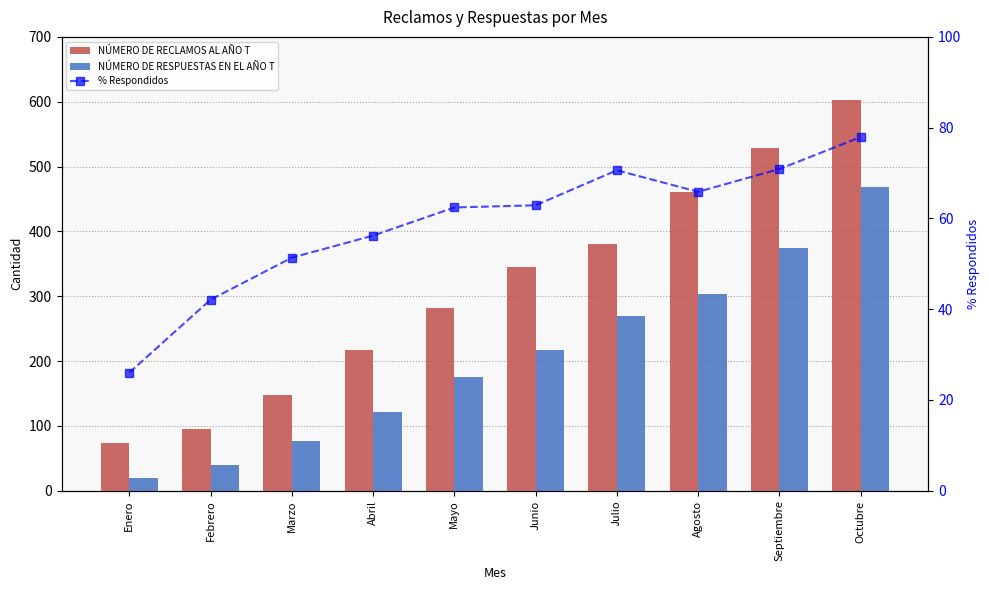

What position from the right is Junio?

5